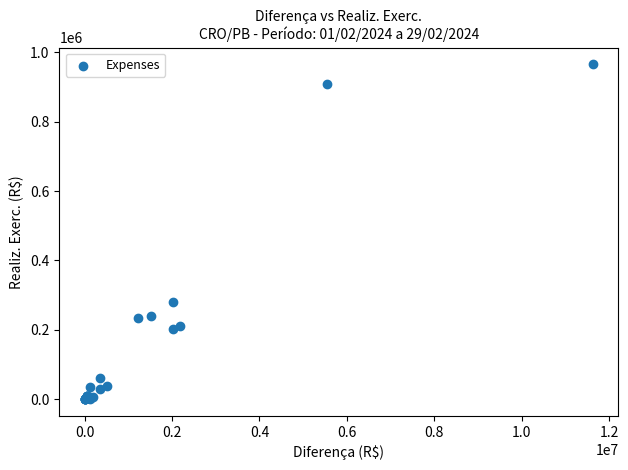

What Y value in the scatter plot is closest to 482572?

279903.4